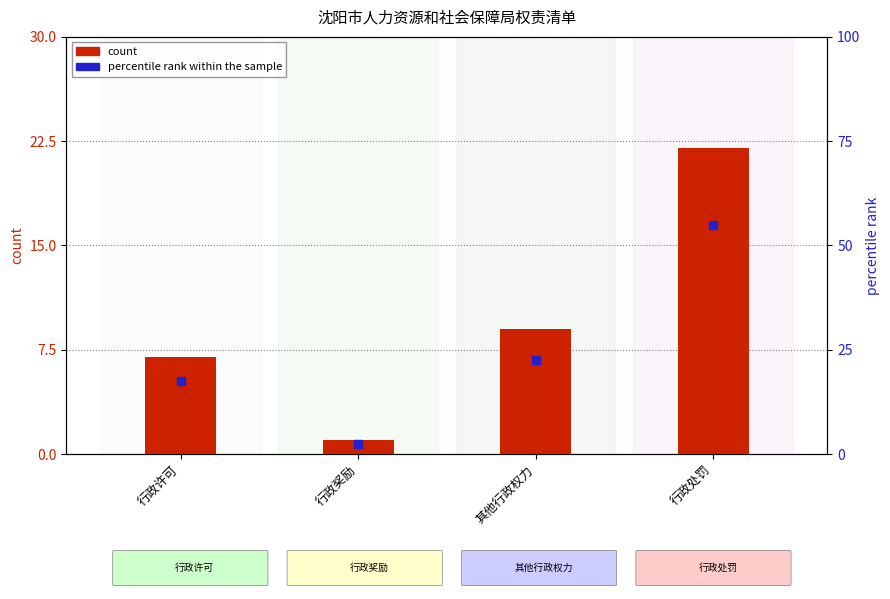

Is the value of percentile rank within the sample at 行政许可 greater than the value of count at 行政处罚?

No